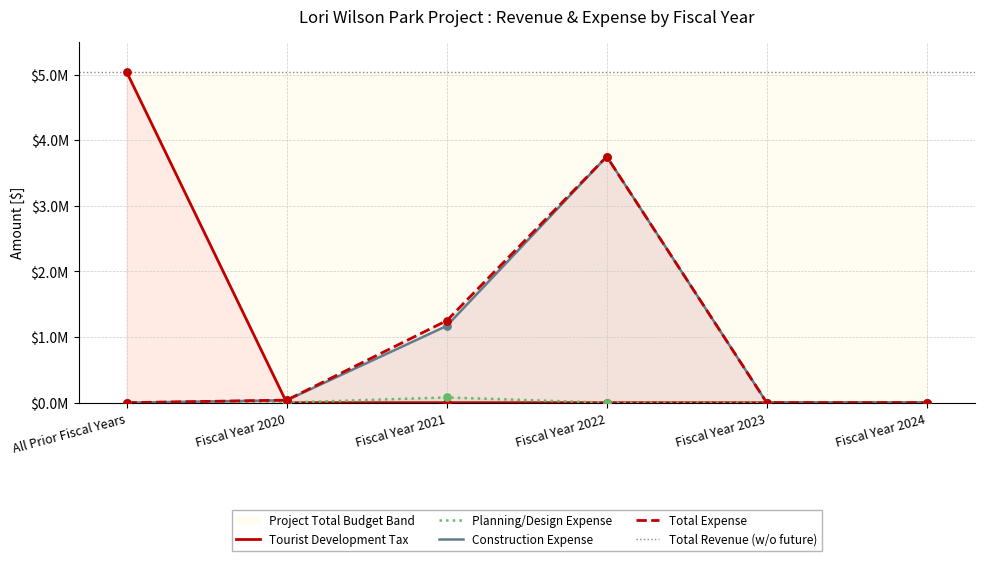

Which series reaches the minimum Y coordinate?

Tourist Development Tax